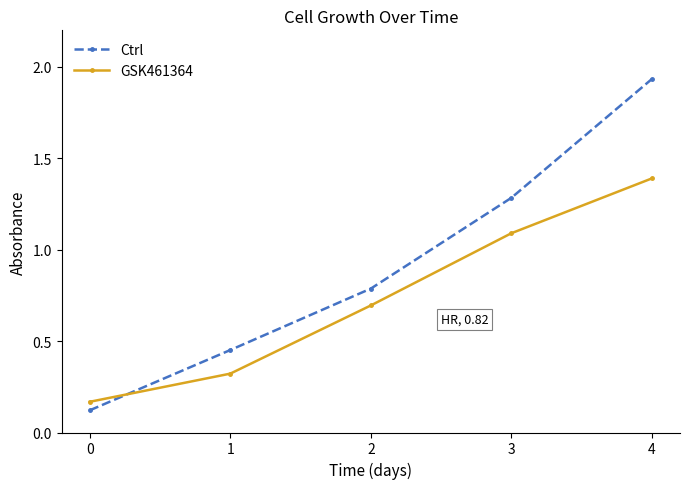

What value does the GSK461364 series have at 3?

1.1